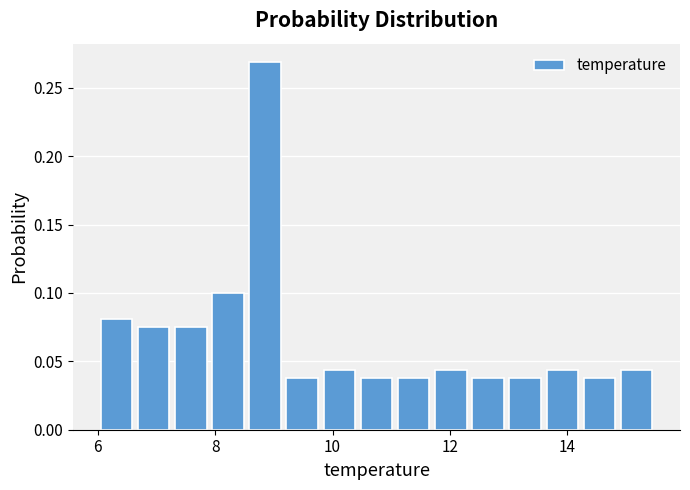

Read against the x-axis, roughly where is the centre of the tallest bar?

8.8